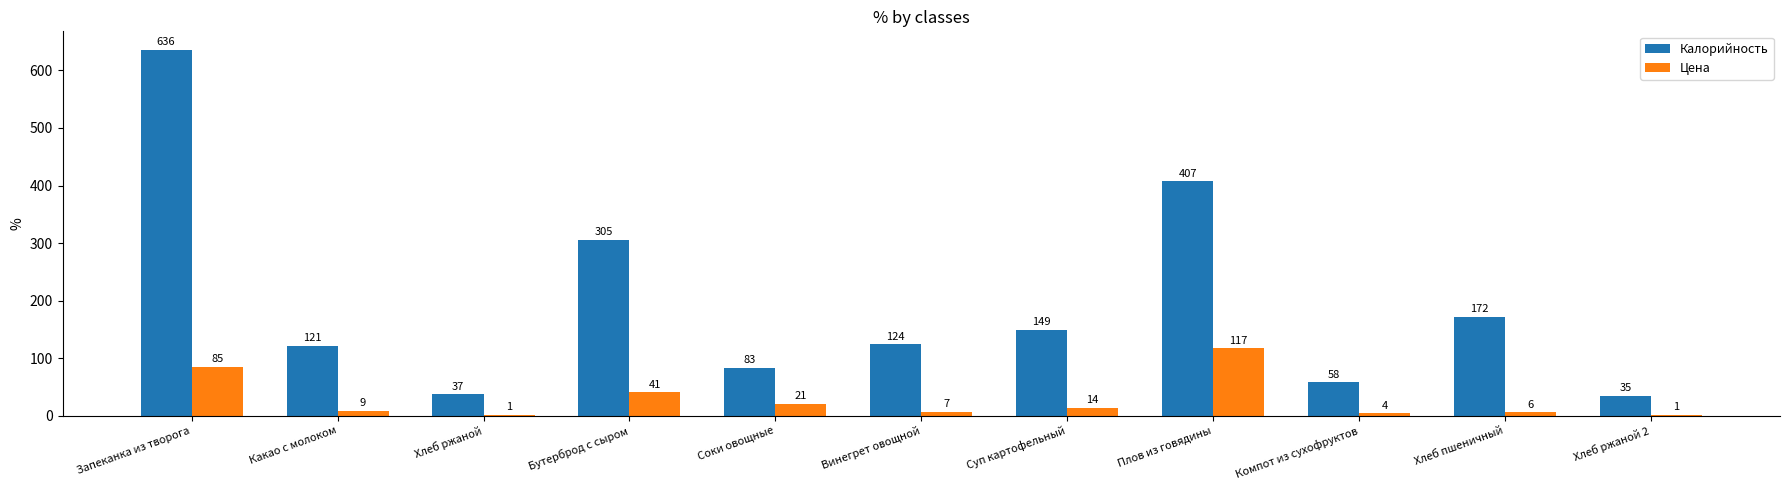

Is the value of Калорийность at Бутерброд с сыром greater than the value of Цена at Хлеб пшеничный?

Yes